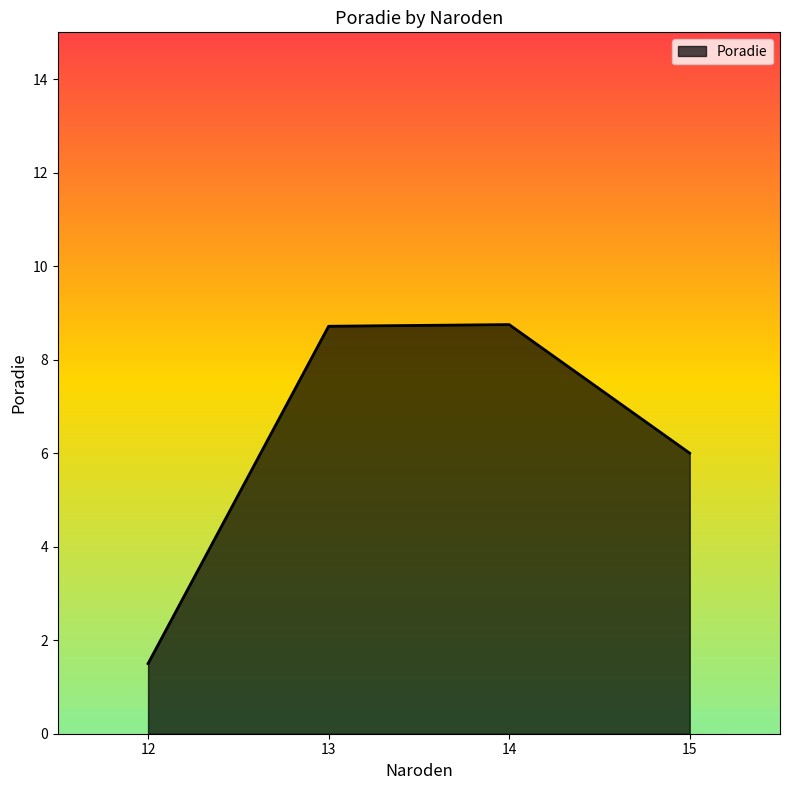

True or false: there are more than 2 points higher than both neighbors.

False